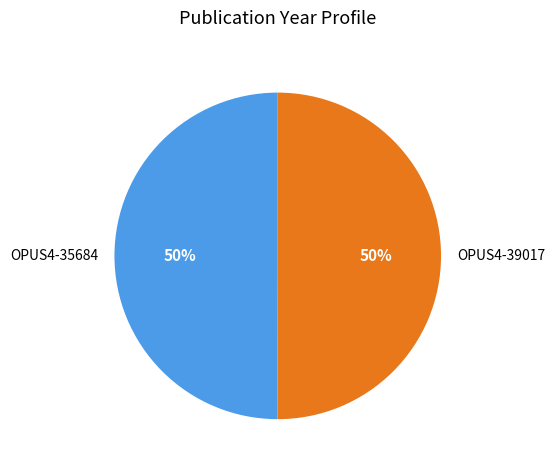

The OPUS4-39017 slice represents 39% of the pie. True or false?

False